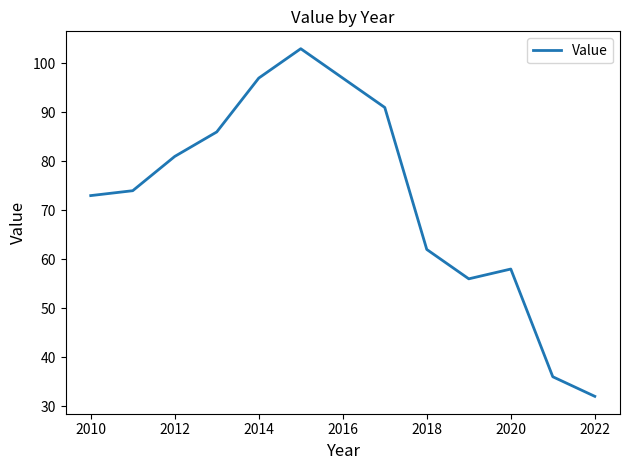

What is the smallest value displayed?

32